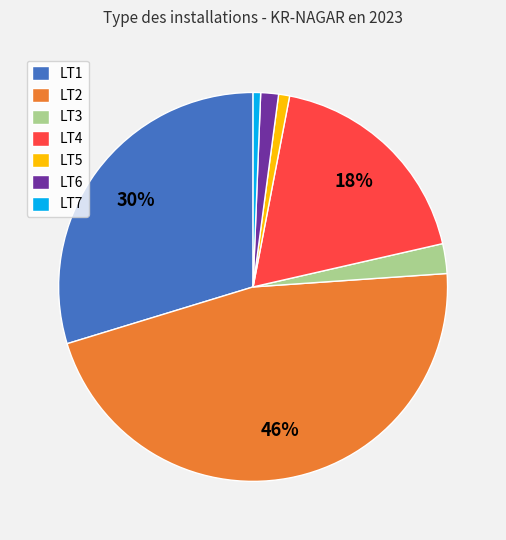

To the nearest percent, what is the difference between the LT5 and LT4 slice percentages?

17%